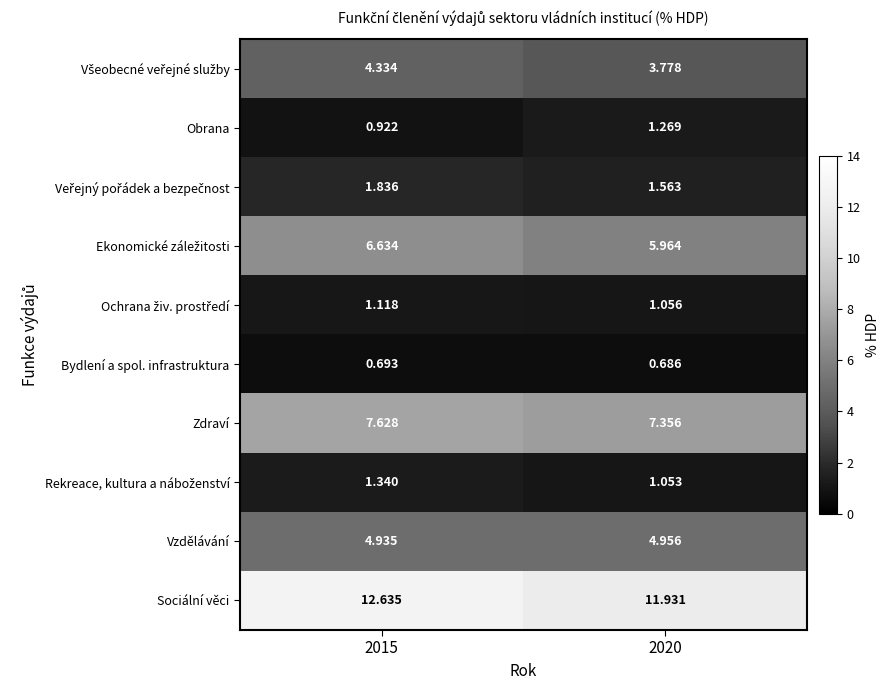

Which series has the largest total across all categories?

Sociální věci